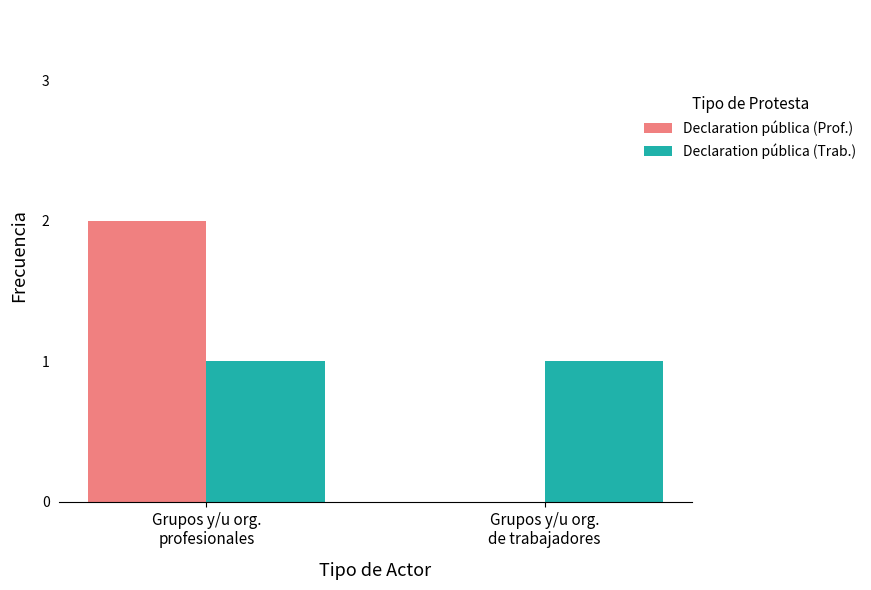

The value of Declaration pública (Prof.) at Grupos y/u org.
profesionales is 3. True or false?

False